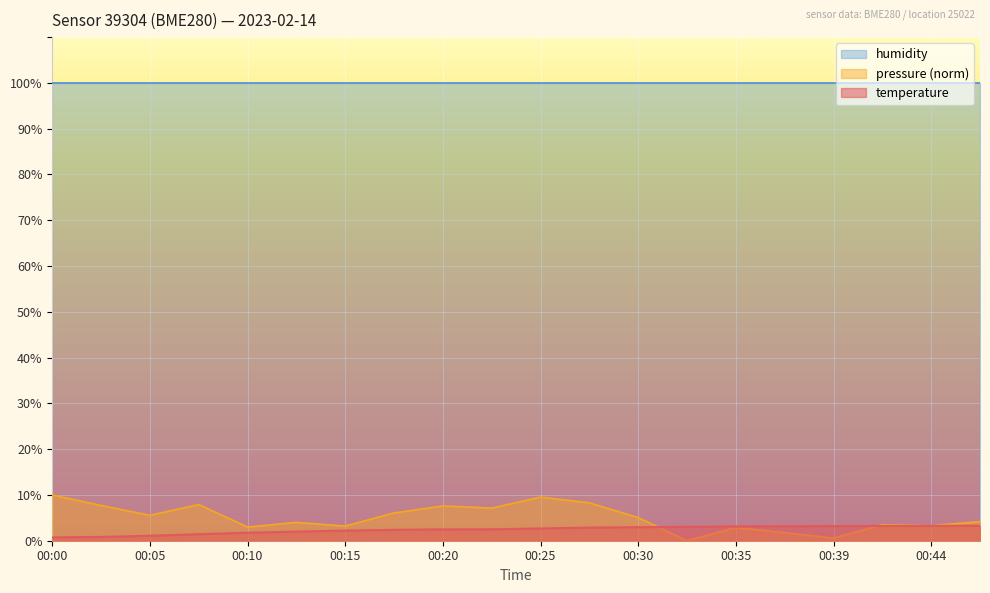

Which category has the highest value in the pressure_norm series?

00:00